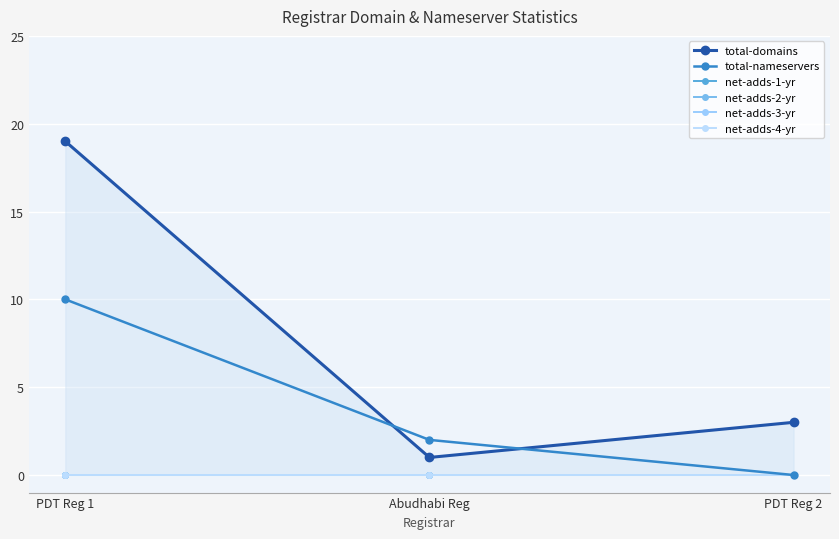

At which label is total-domains closest to 10?

PDT Reg 2